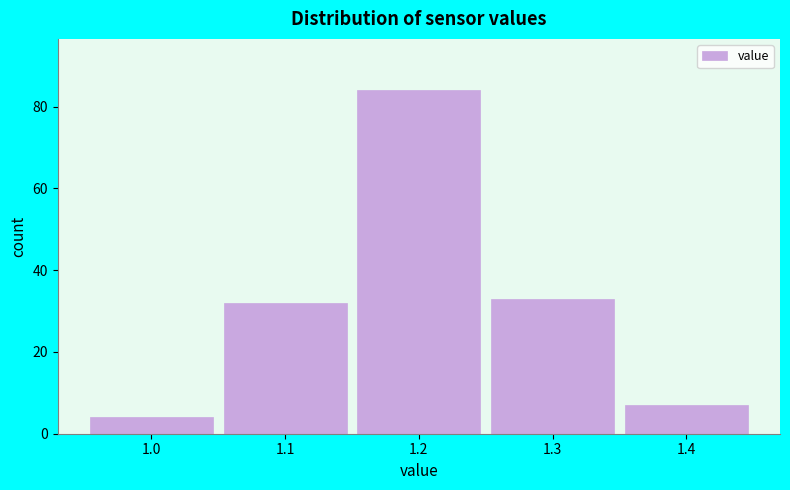

Reading left to right, list all the values displayed in this chart.

1.0=4	1.1=32	1.2=84	1.3=33	1.4=7